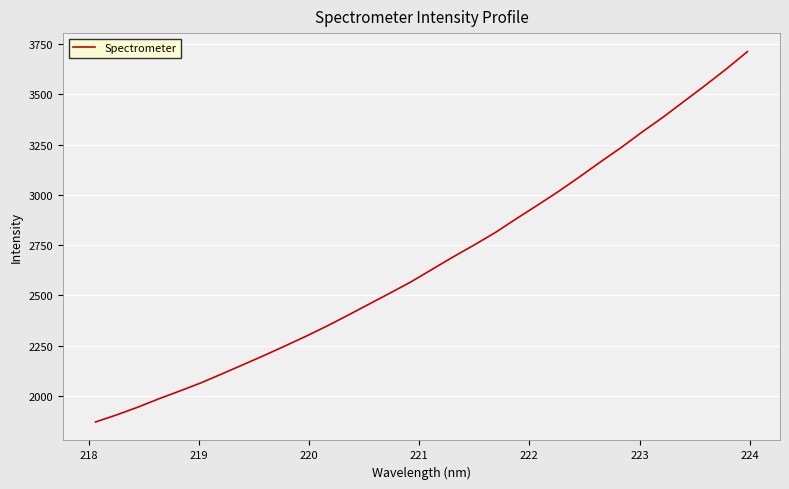

What is the minimum value shown in the chart?

1870.5